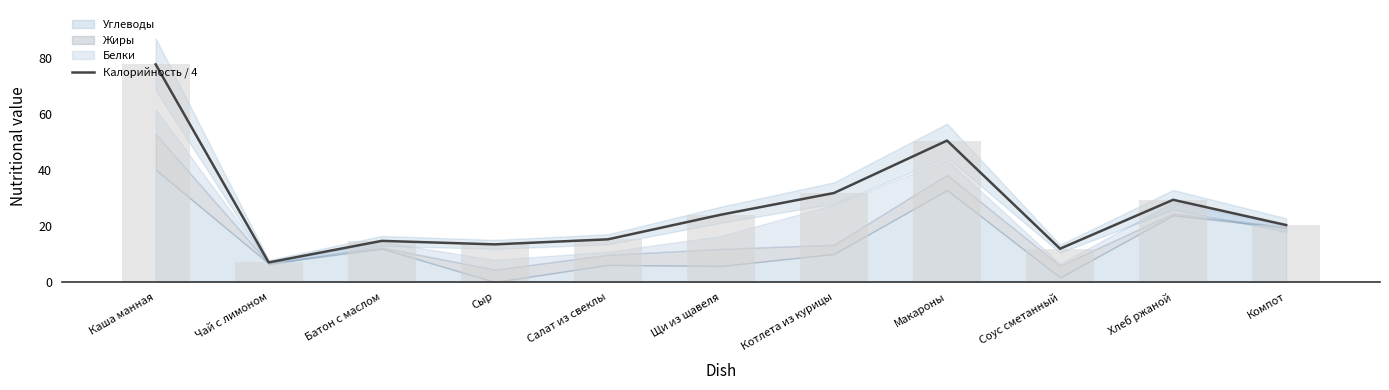

Is it true that the value at Соус сметанный is 11.9?

True